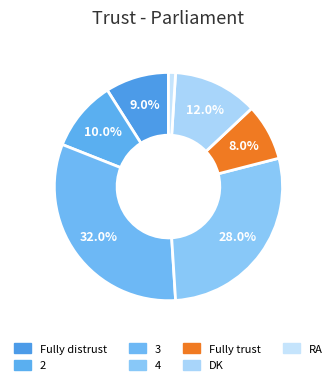

Count the number of slices in the pie.

7